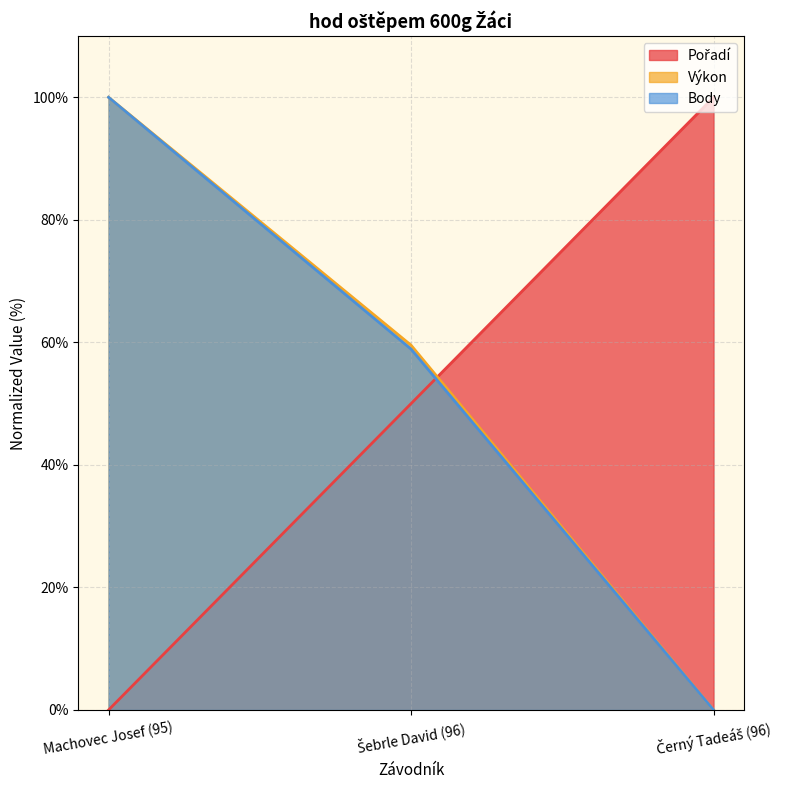

Is it true that Pořadí equals 0.0 at Machovec Josef (95)?

True